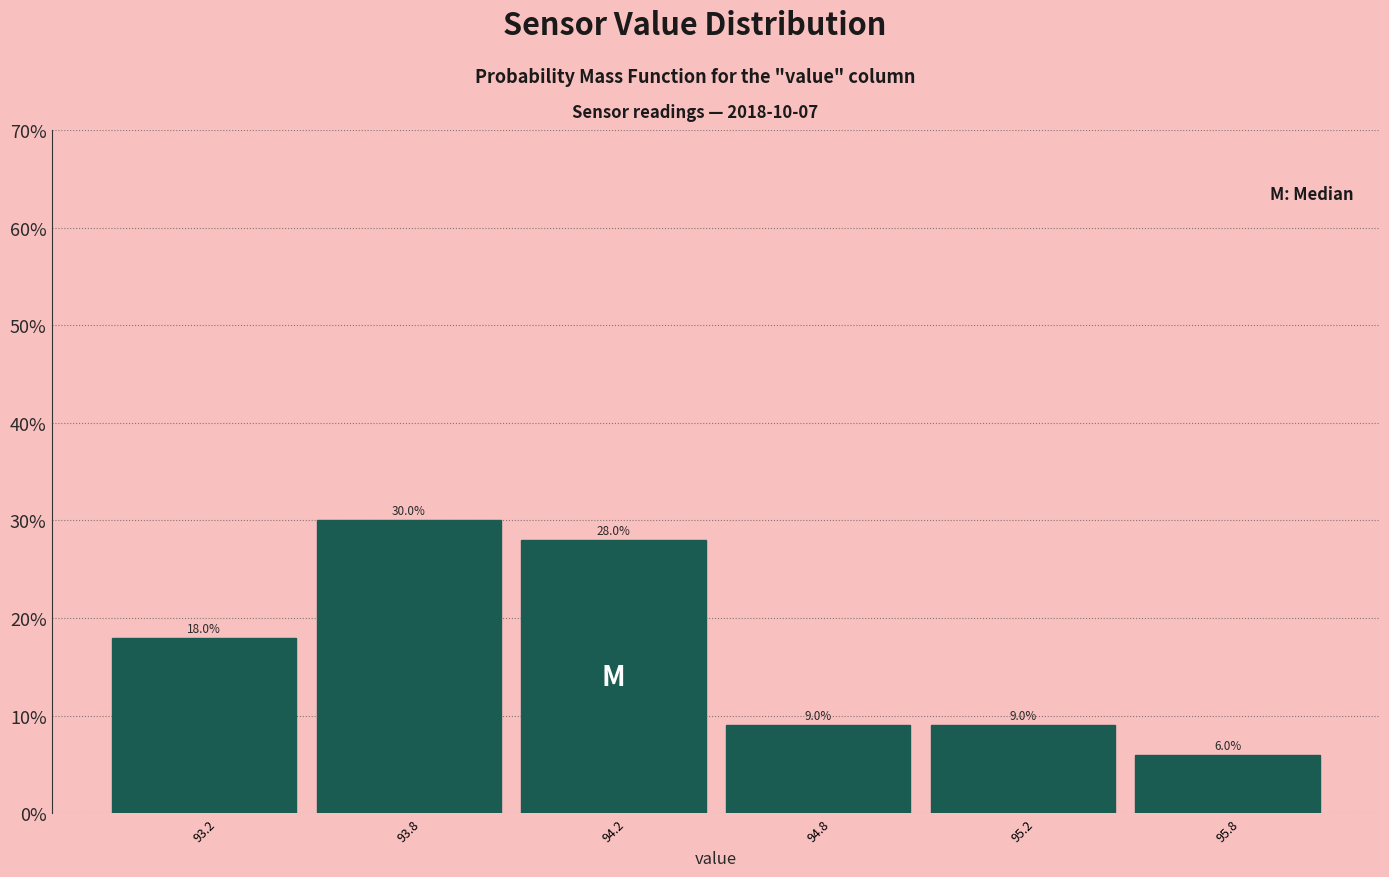

Reading left to right, transcribe all the data shown in this chart.

18.0	30.0	28.0	9.0	9.0	6.0